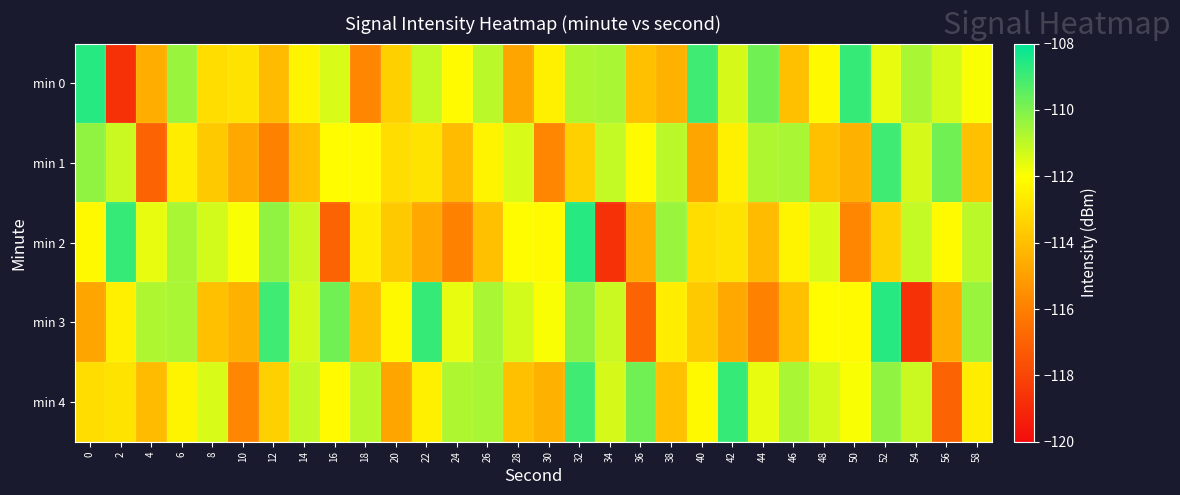

What is the maximum value shown in the chart?

-108.6